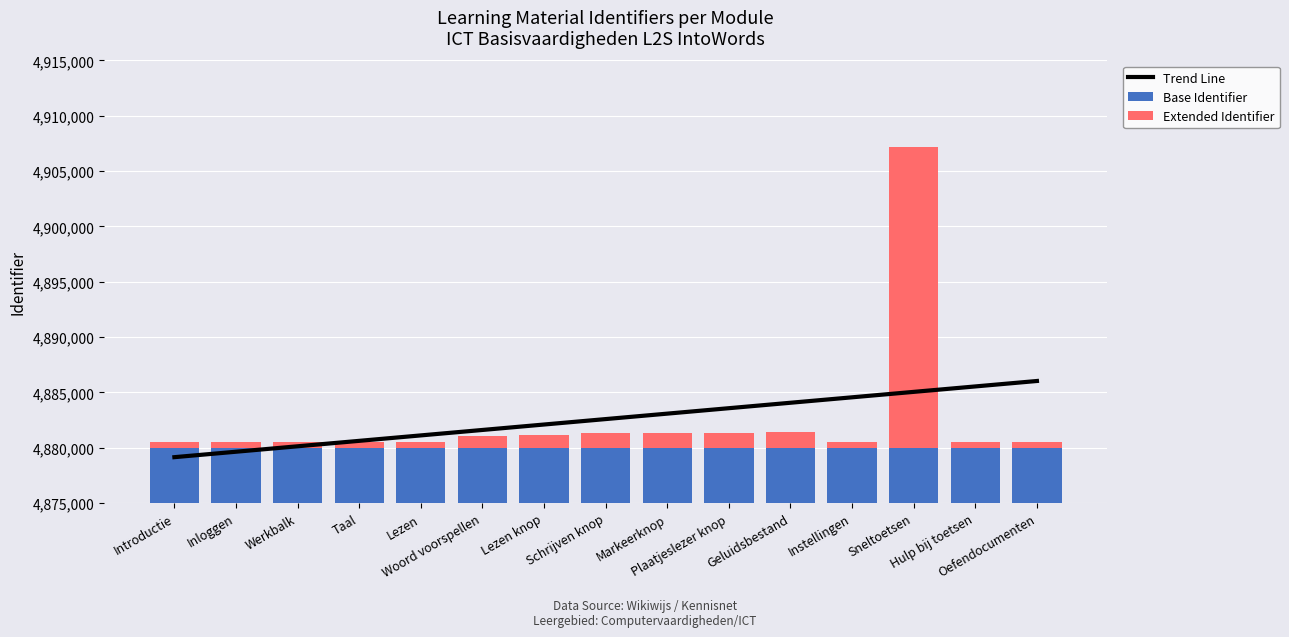

At Instellingen, list the series in order from smallest to largest.

Extended Identifier, Base Identifier, Trend Line